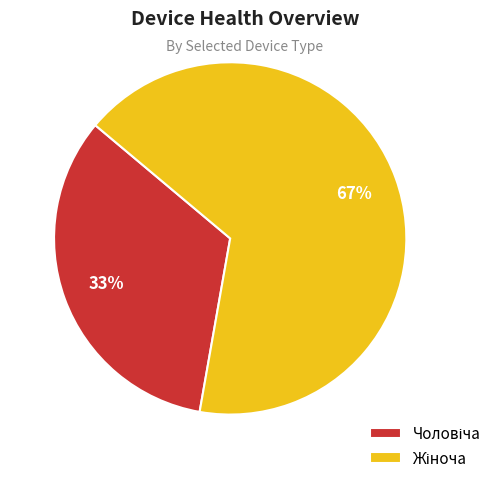

To the nearest percent, what is the average slice percentage?

50%